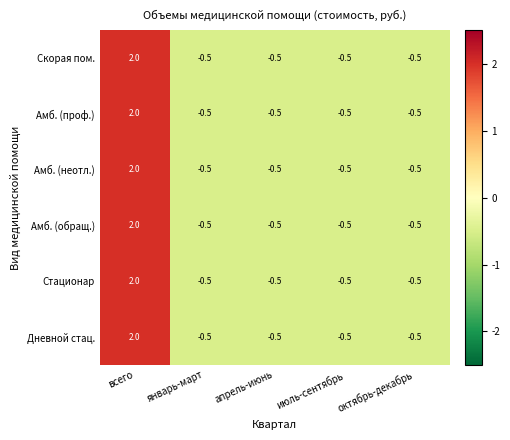

What is the total value across all series at апрель-июнь?

-3.0